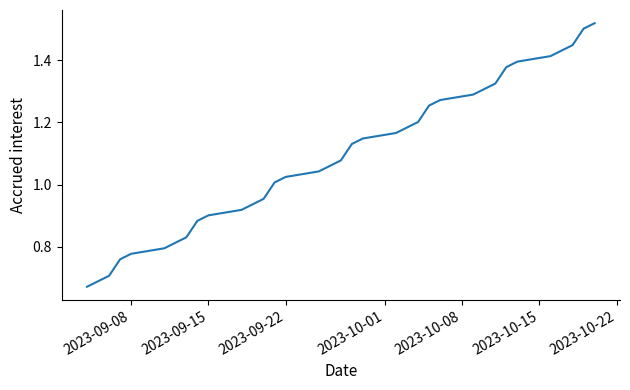

Is this an area chart (filled region under the line)?

No